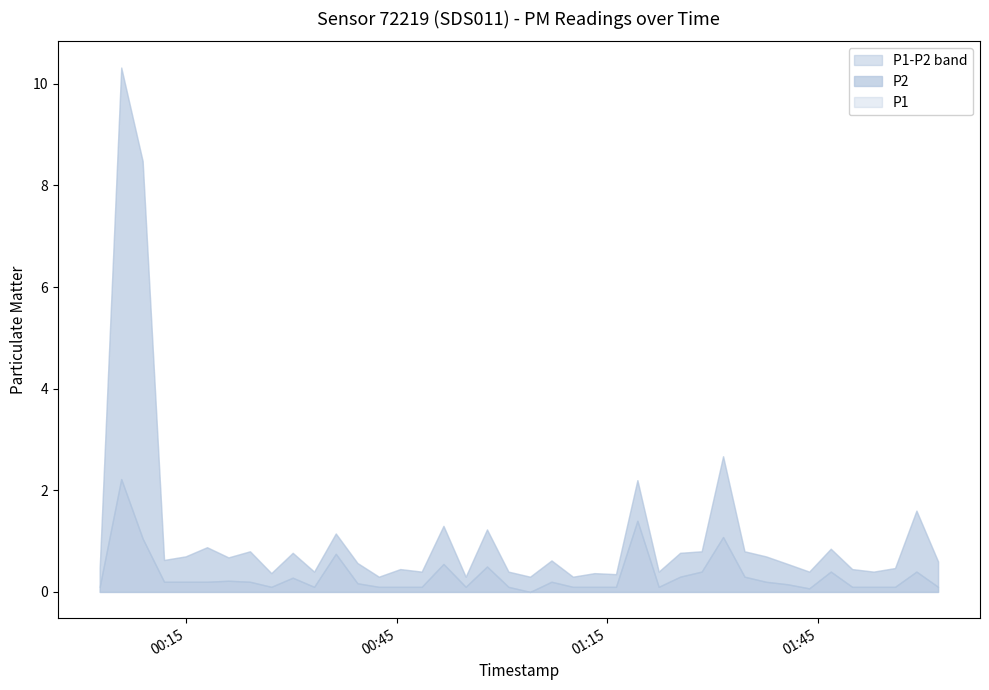

What is the sum of all P1 values?

46.2